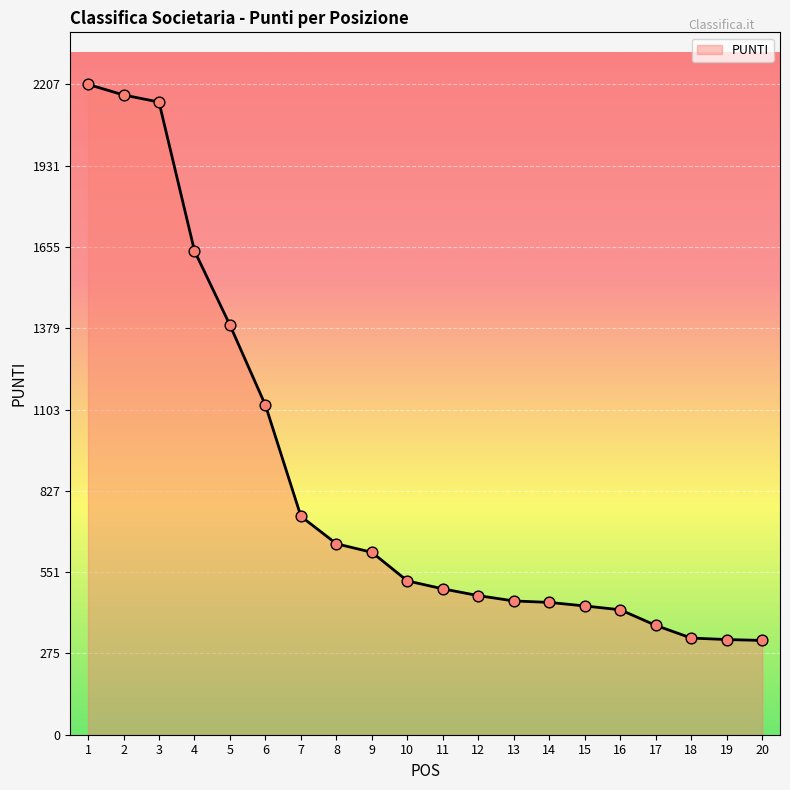

What is the change in value from 4 to 16?

-1218